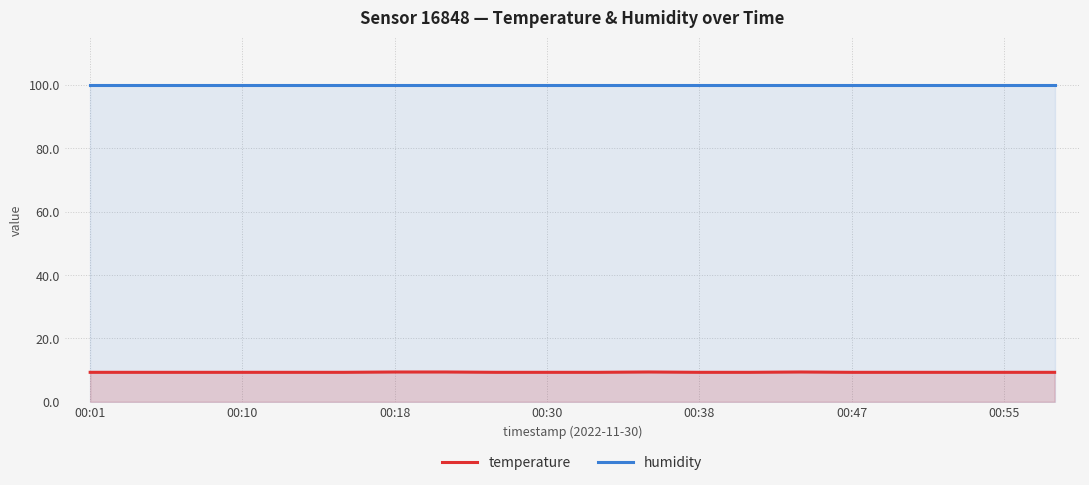

The temperature series shows 9.3 at 8. True or false?

True